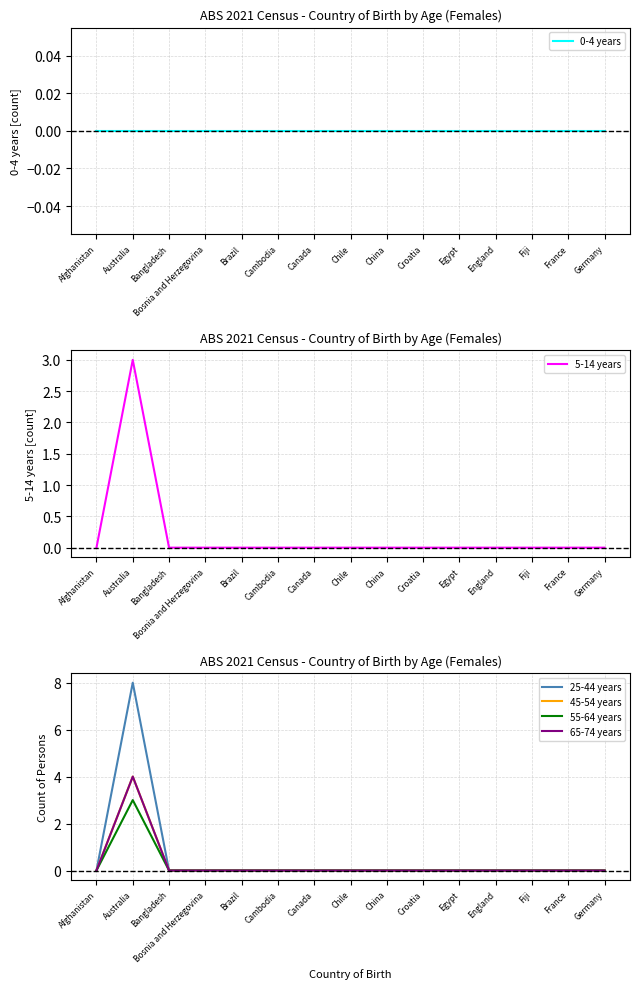

Between France and China, which is larger?

France